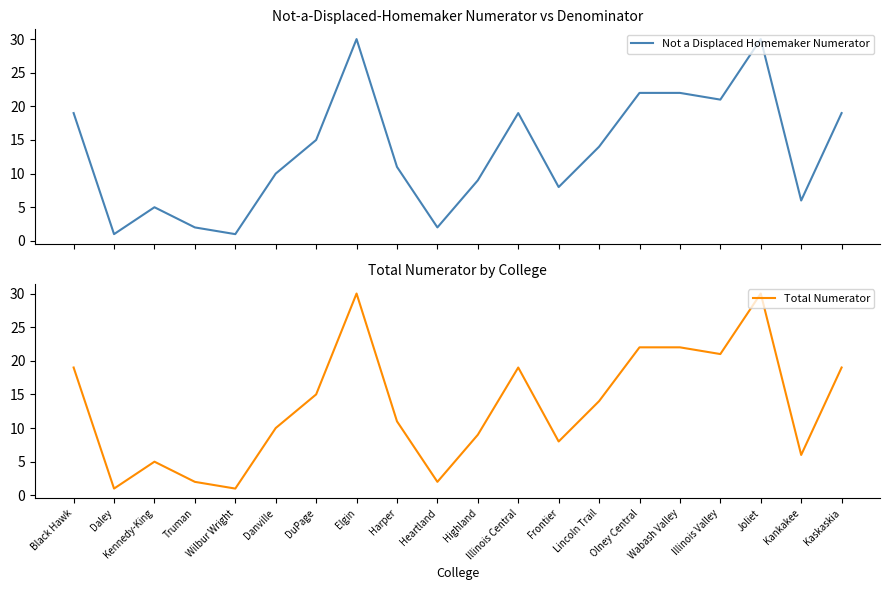

Which series has the largest total across all categories?

Not a Displaced Homemaker Numerator